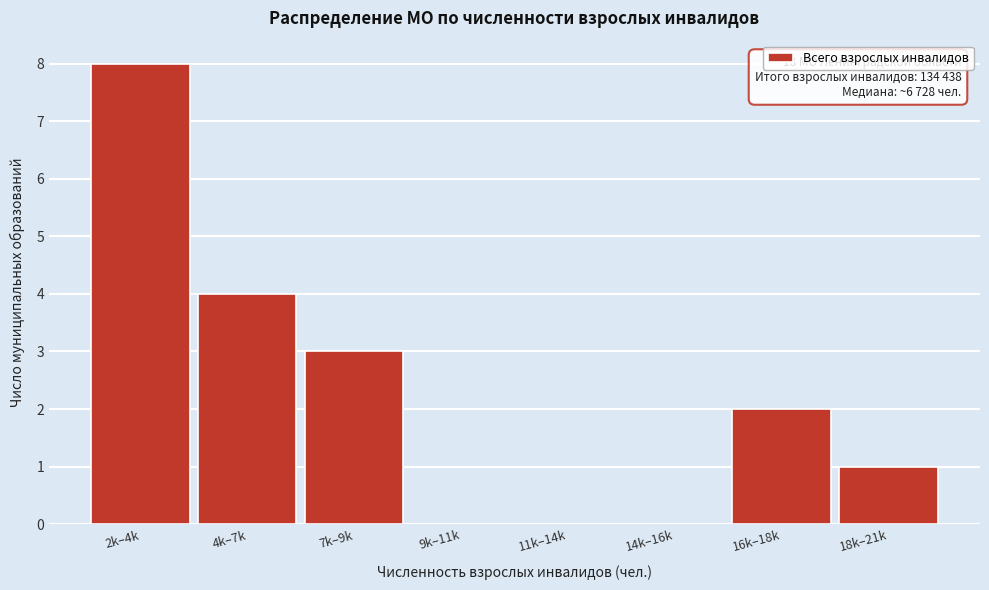

Reading left to right, extract all data points from this chart.

2k–4k=8	4k–7k=4	7k–9k=3	9k–11k=0	11k–14k=0	14k–16k=0	16k–18k=2	18k–21k=1